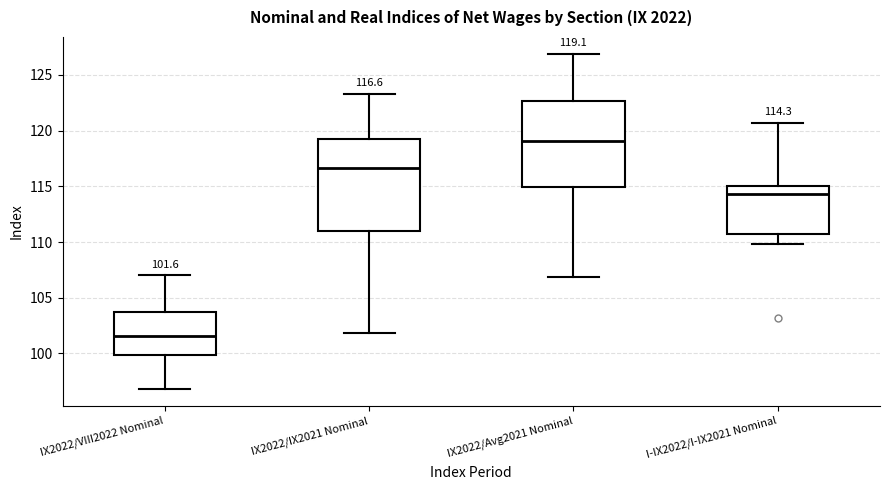

Comparing the boxes themselves (not the whiskers), which one is the tallest?

IX2022/IX2021 Nominal